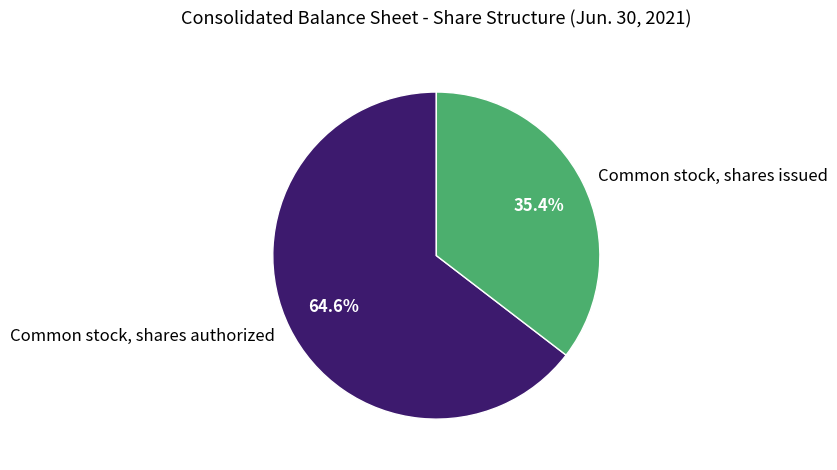

How many slices are in this pie chart?

2